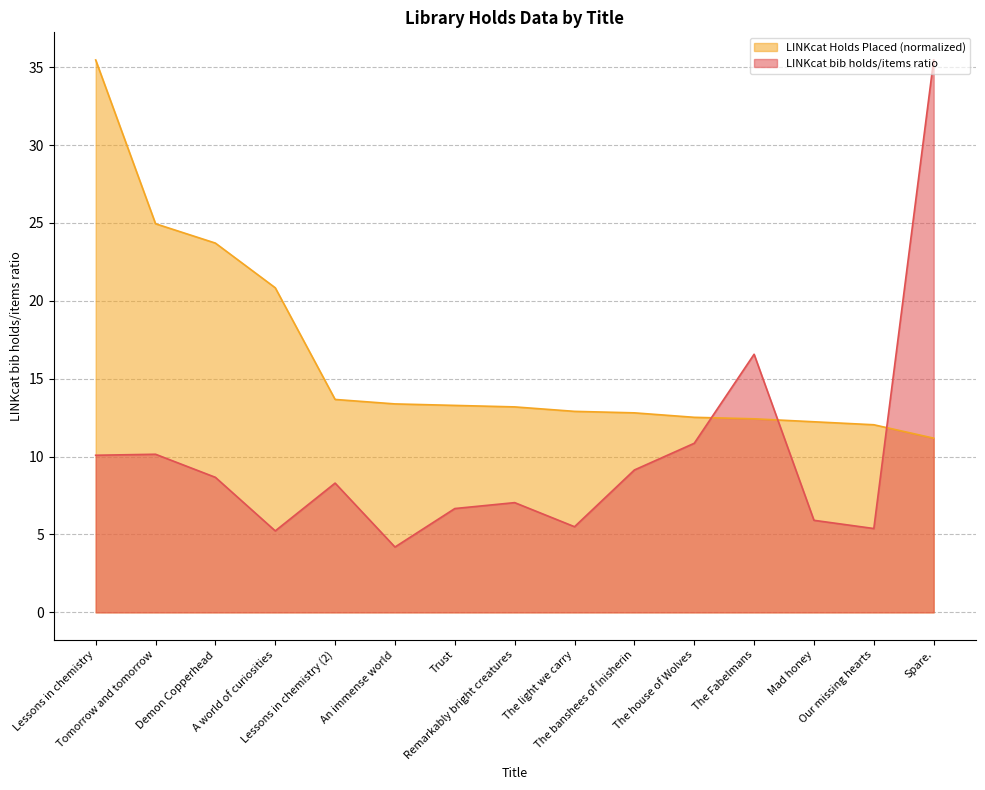

How many values in the LINKcat bib holds/items ratio series exceed 8?

8